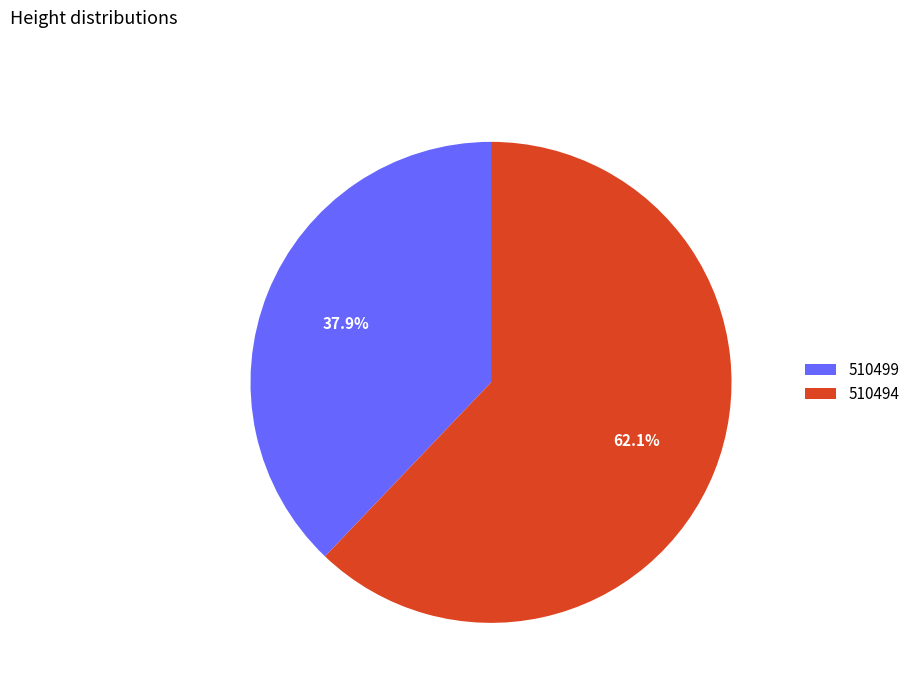

To the nearest percent, what portion does 510494 represent?

62%